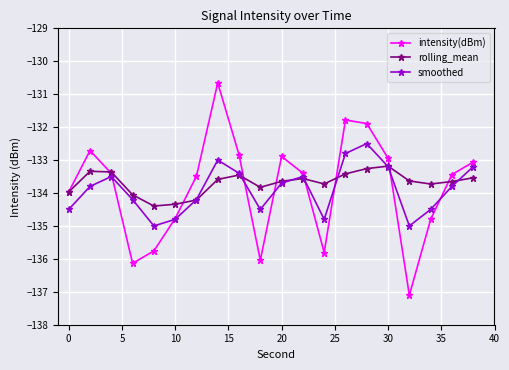

How many lines are shown in the chart?

3